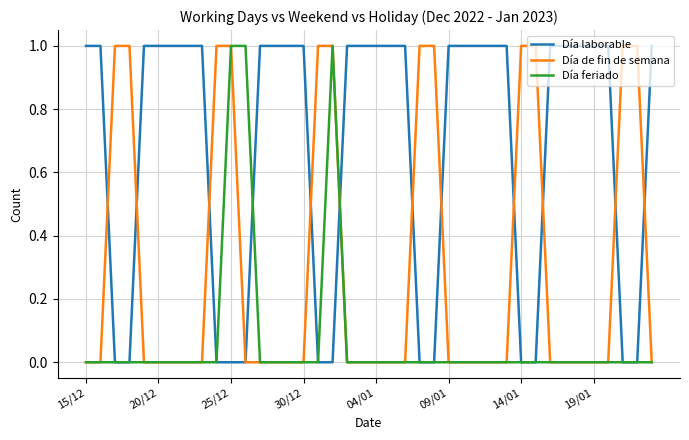

Rank the series by their average value, from lowest to highest.

Día feriado, Día de fin de semana, Día laborable